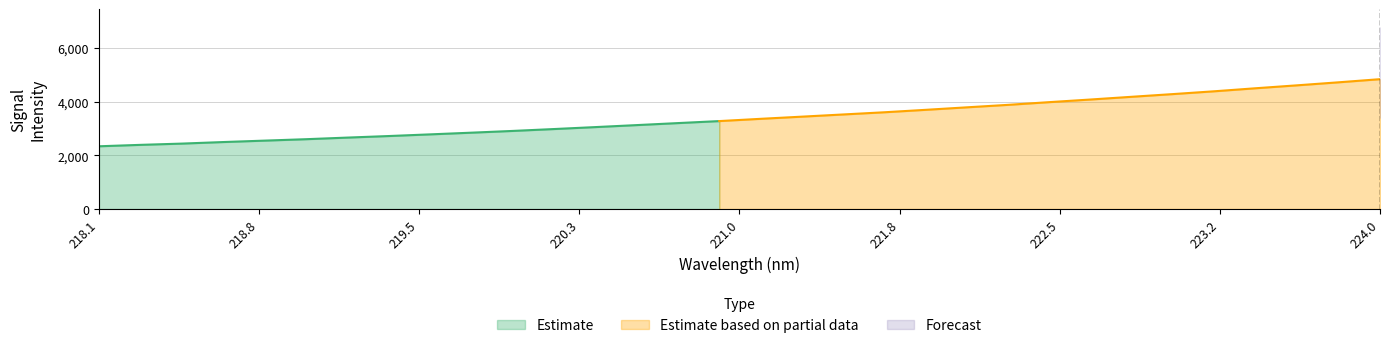

Rank the categories by value from lowest to highest.

218.0596, 218.2508, 218.442, 218.6332, 218.8244, 219.0156, 219.2067, 219.3979, 219.589, 219.7801, 219.9712, 220.1623, 220.3533, 220.5444, 220.7354, 220.9264, 221.1174, 221.3083, 221.4993, 221.6902, 221.8812, 222.0721, 222.263, 222.4538, 222.6447, 222.8355, 223.0264, 223.2172, 223.408, 223.5987, 223.7895, 223.9802